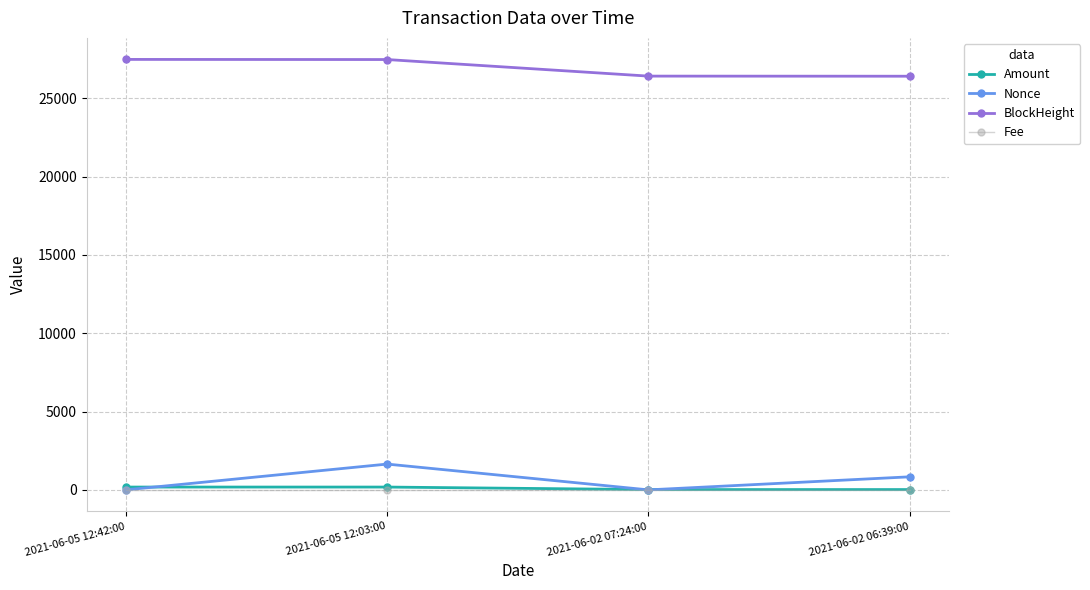

Is this an area chart (filled region under the line)?

No